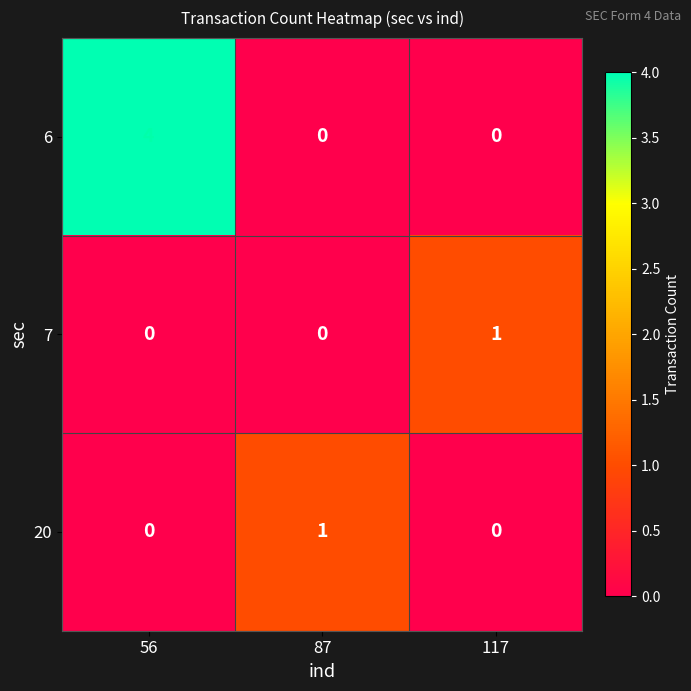

Is it true that 6 equals 4 at 56?

True